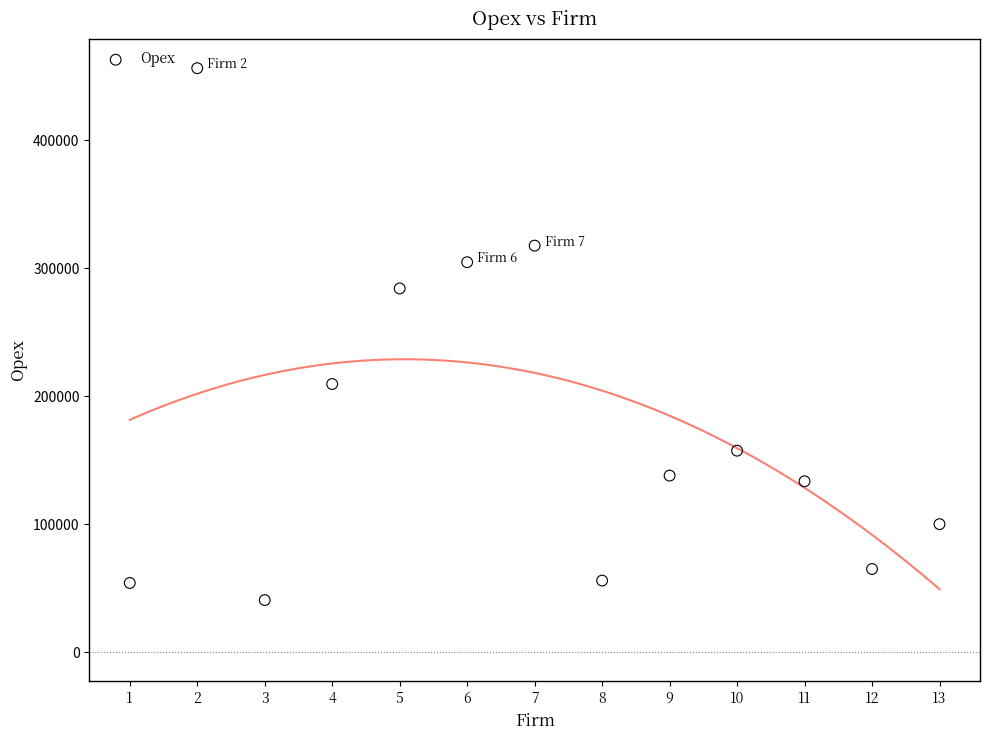

What is the range of X values (max minus min)?

12.0